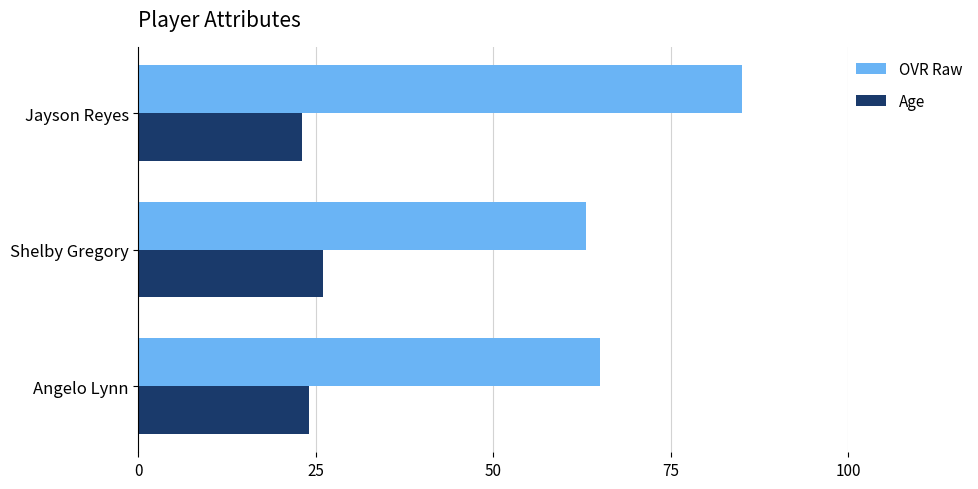

Which series has the widest spread of values?

OVR Raw